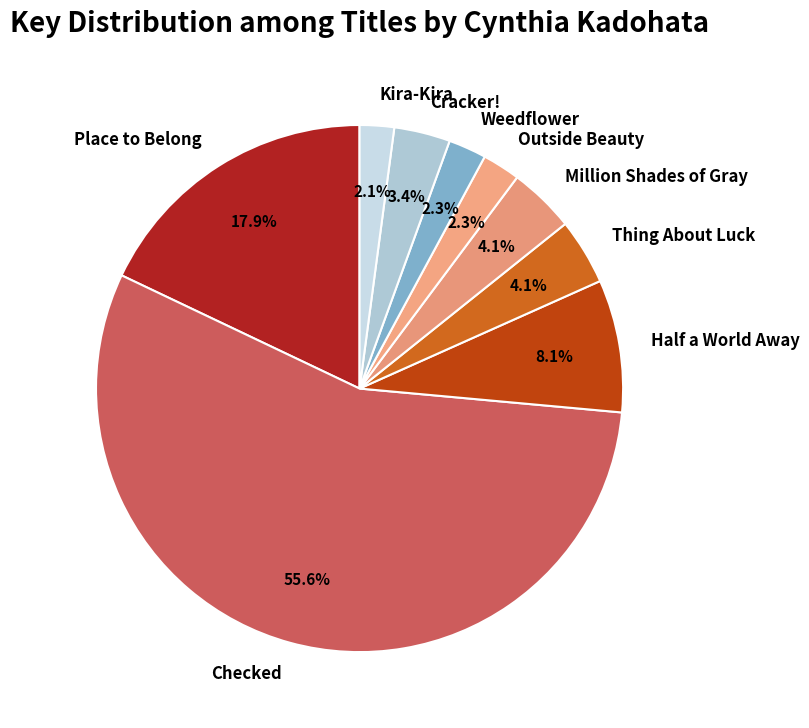

What percentage is the Outside Beauty slice, to the nearest percent?

2%